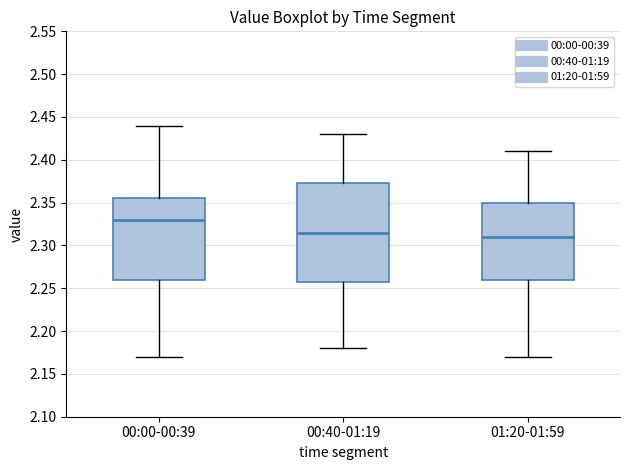

Reading left to right, read every box against the y-axis: the position of its median line, the range the box covers, and the ends of its whiskers. The values are not printed on the chart, so give them approximately, as read against the axis.

00:00-00:39: median 2.330, box 2.260 to 2.355, whiskers 2.170 to 2.440
00:40-01:19: median 2.315, box 2.260 to 2.375, whiskers 2.180 to 2.430
01:20-01:59: median 2.310, box 2.260 to 2.350, whiskers 2.170 to 2.410